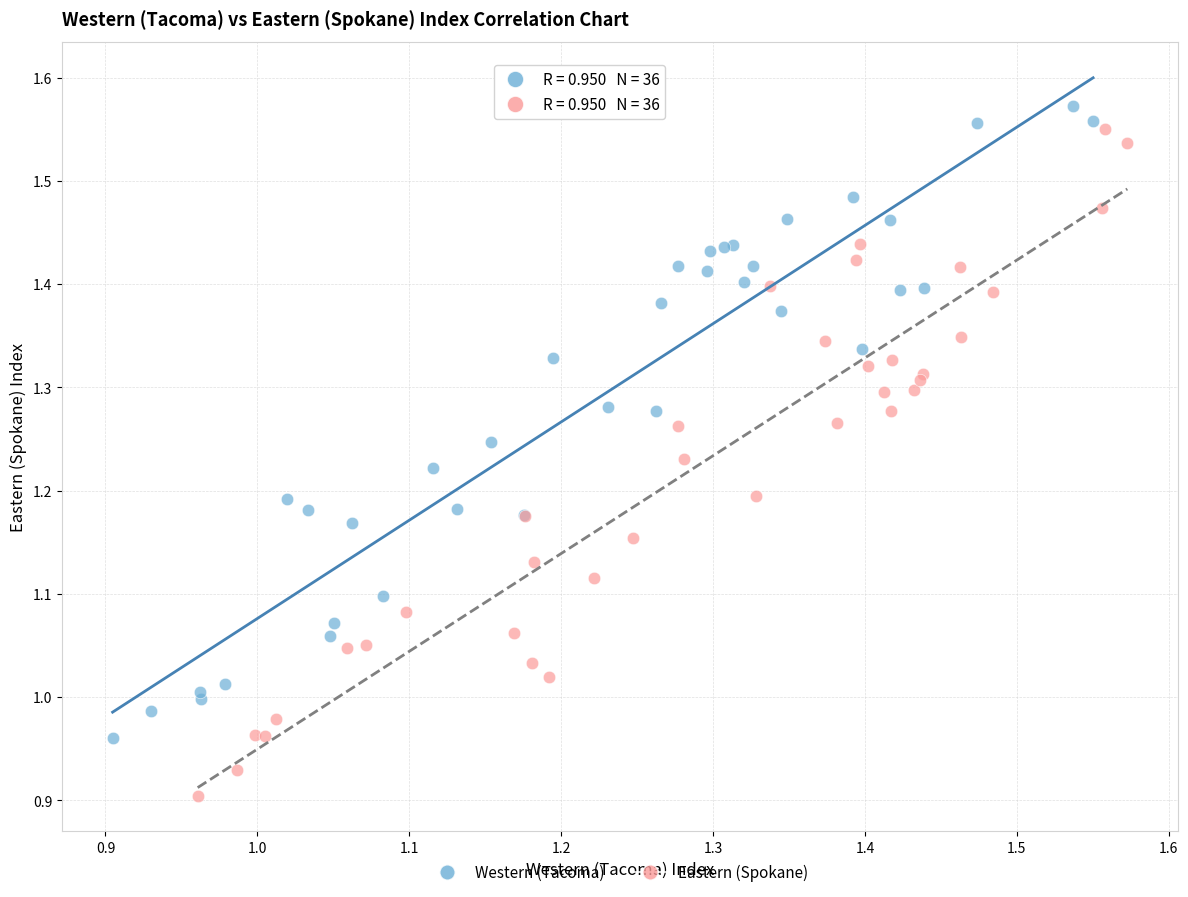

What are all the series names shown in the legend?

Western (Tacoma), Eastern (Spokane)